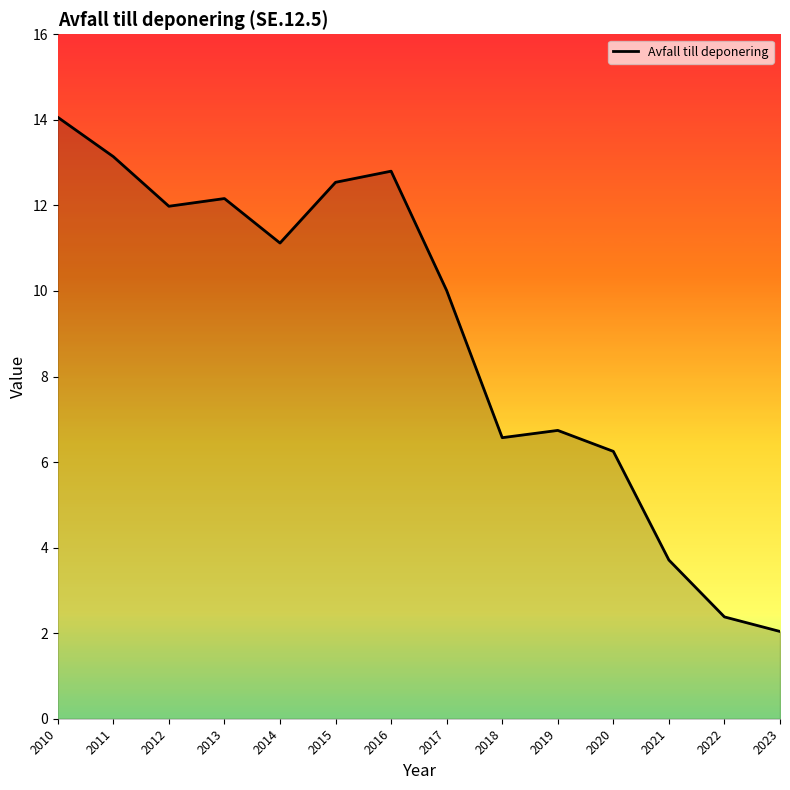

At which category does the chart reach its peak across all series?

2010